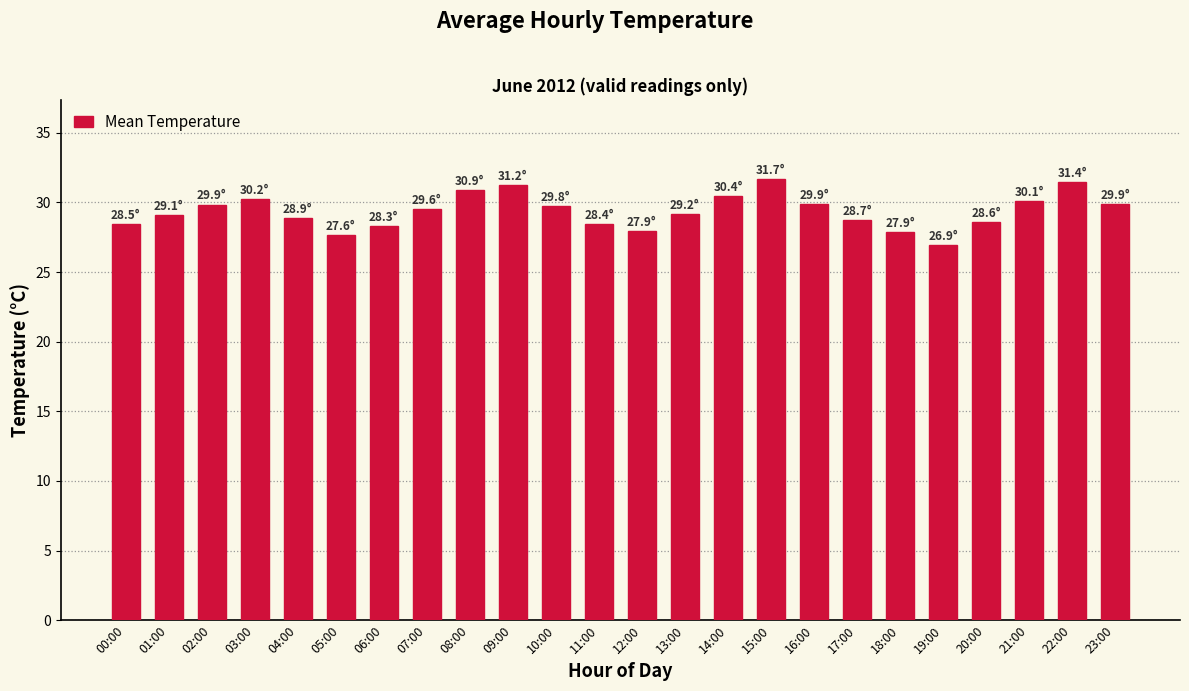

What is the change in value from 13:00 to 21:00?

+0.9